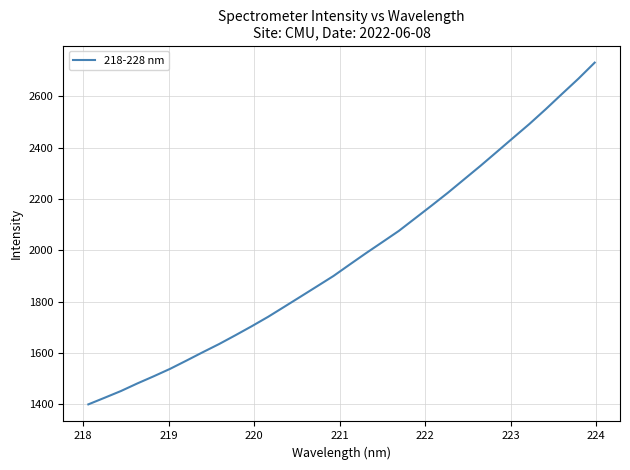

What is the maximum value shown in the chart?

2731.0